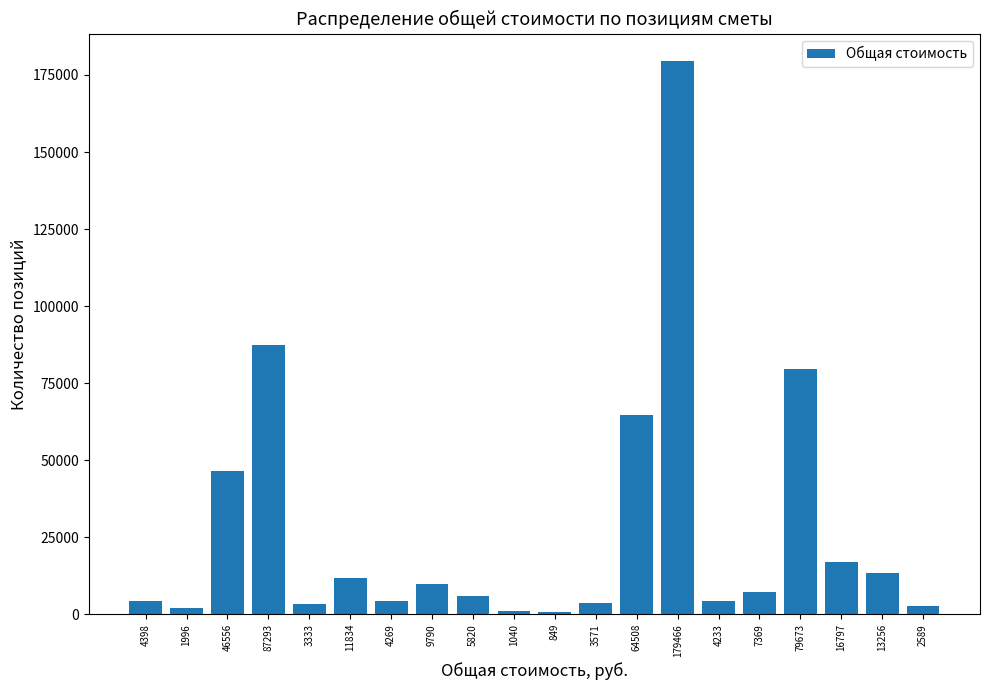

True or false: the data shows 87293 at 87293.

True